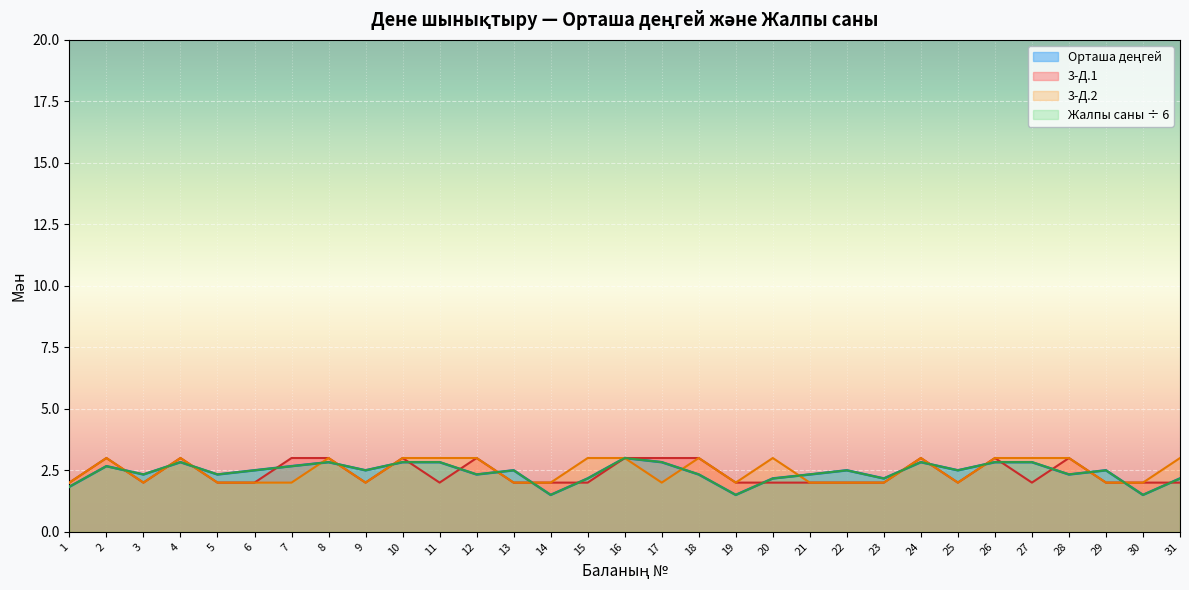

What is the value of the Жалпы саны point at the 11th from the left?

2.8